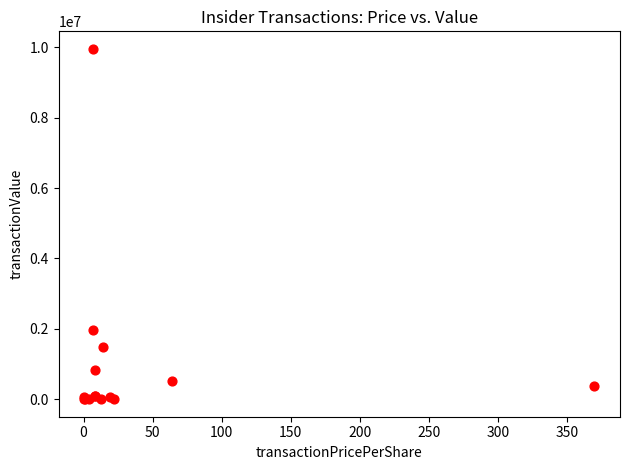

What Y value in the scatter plot is closest to 4978471?

1966710